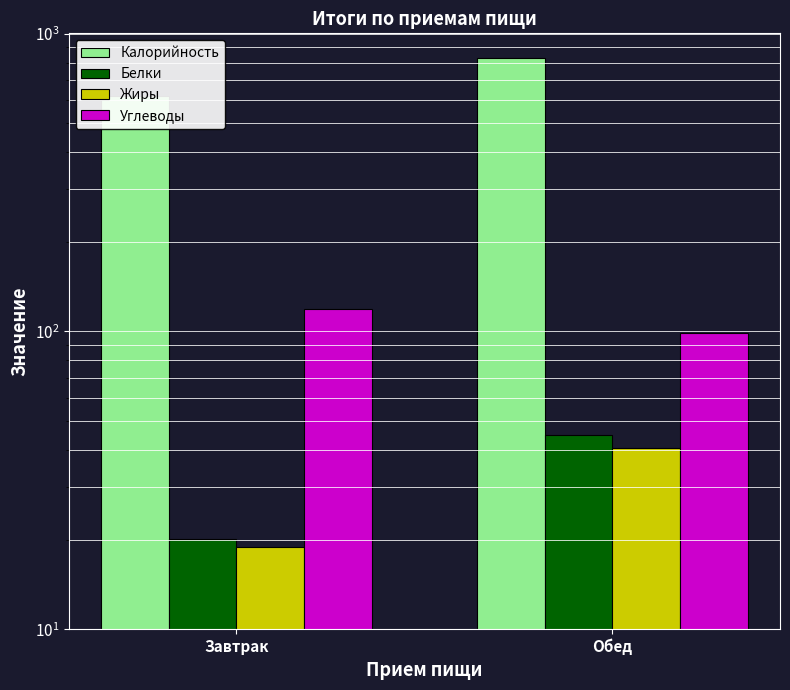

Which series has the largest total across all categories?

Калорийность